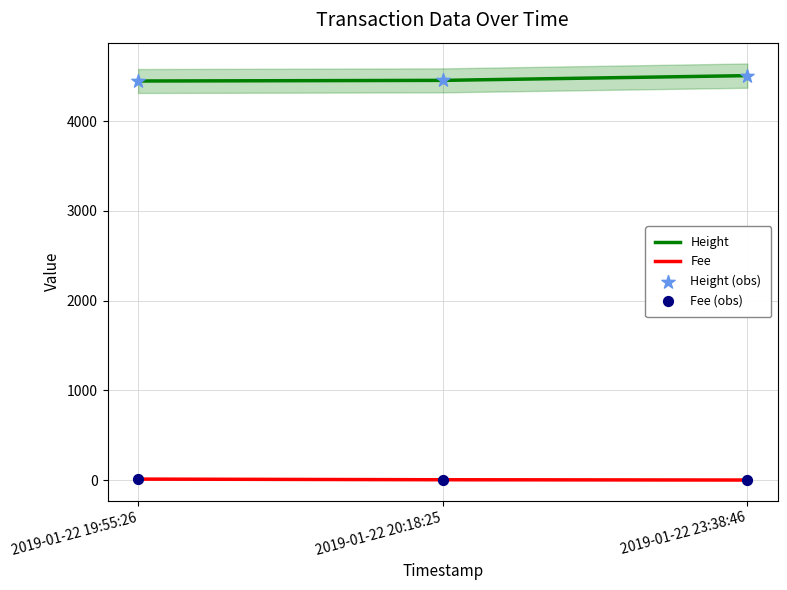

At how many categories does at least one series exceed 2934?

3